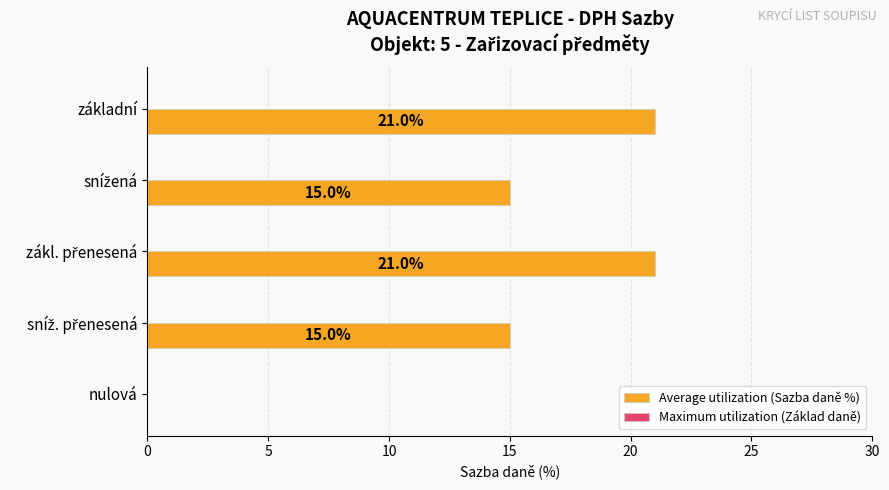

What is the maximum value shown in the chart?

21